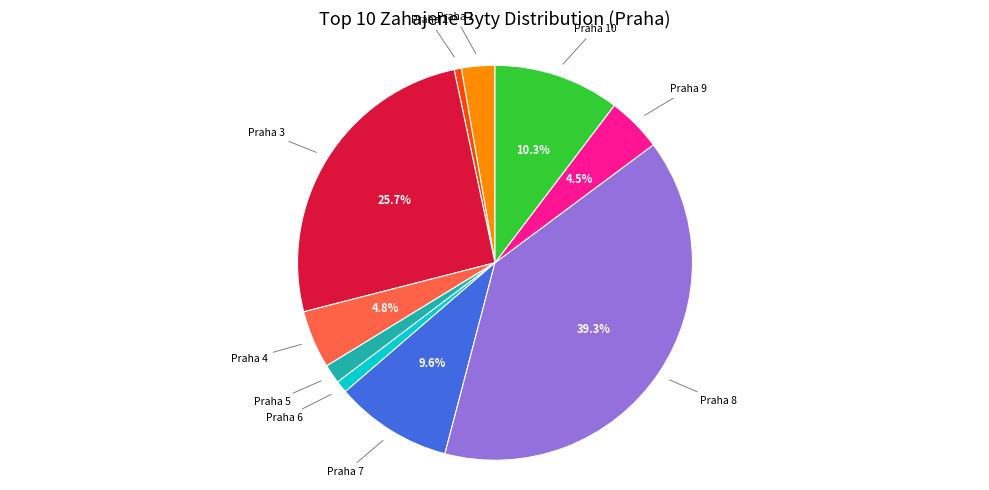

Does any single category account for the majority?

No